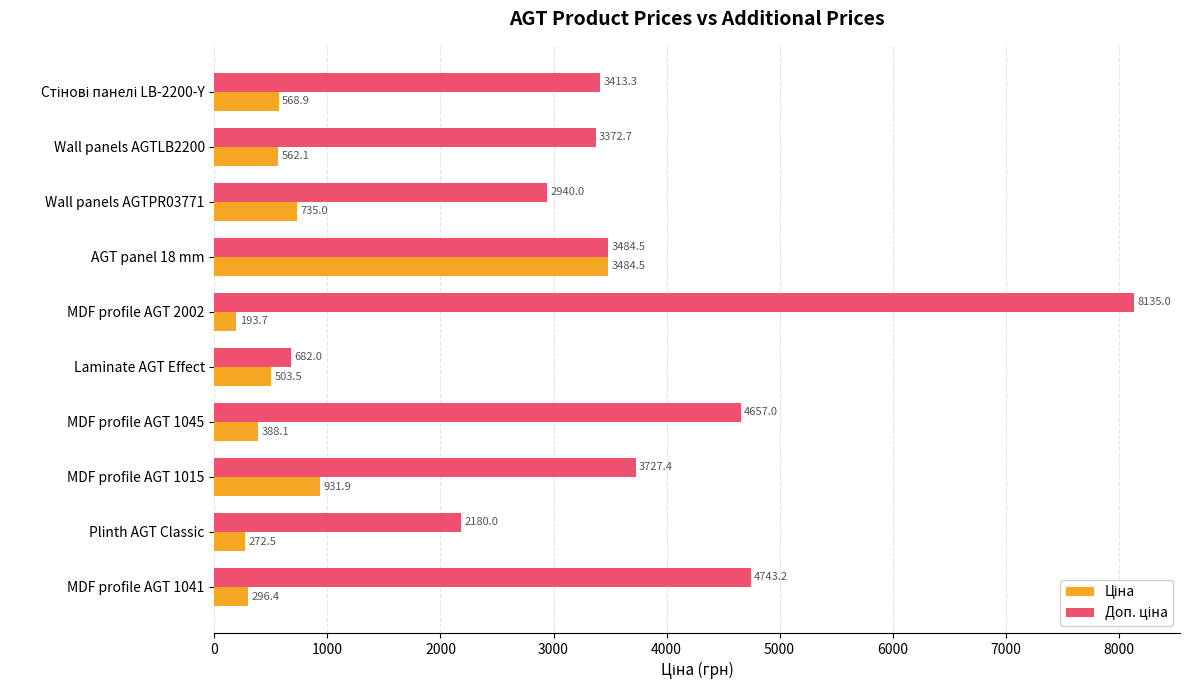

Count the number of categories in the chart.

10